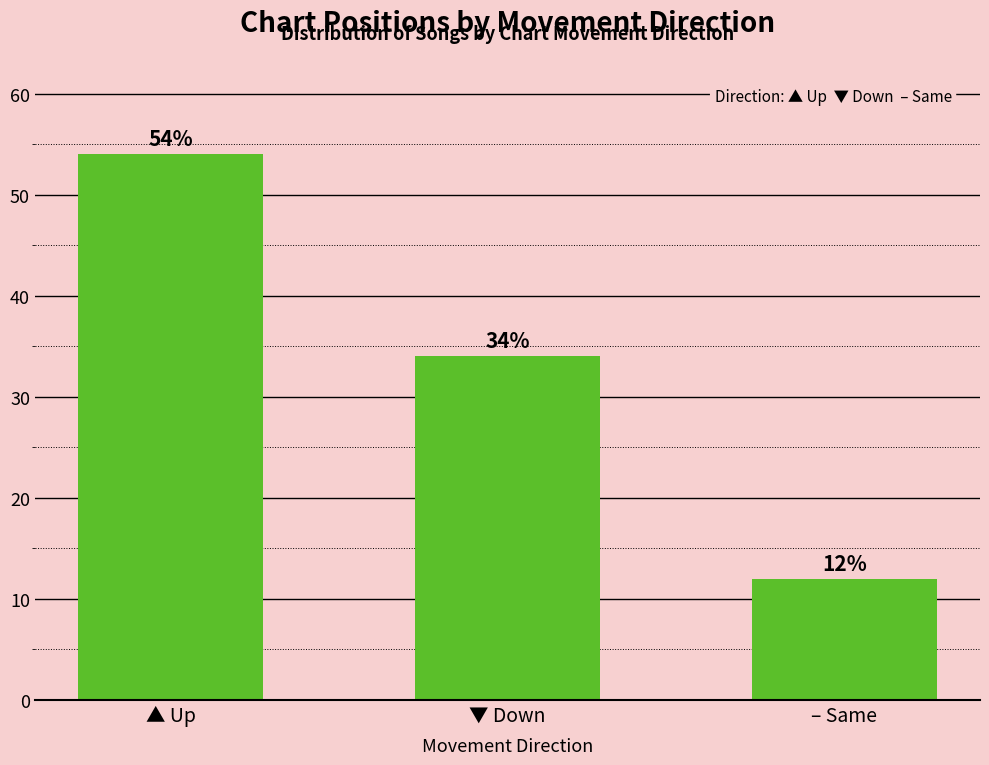

What is the value of the 1st bar from the left?

54